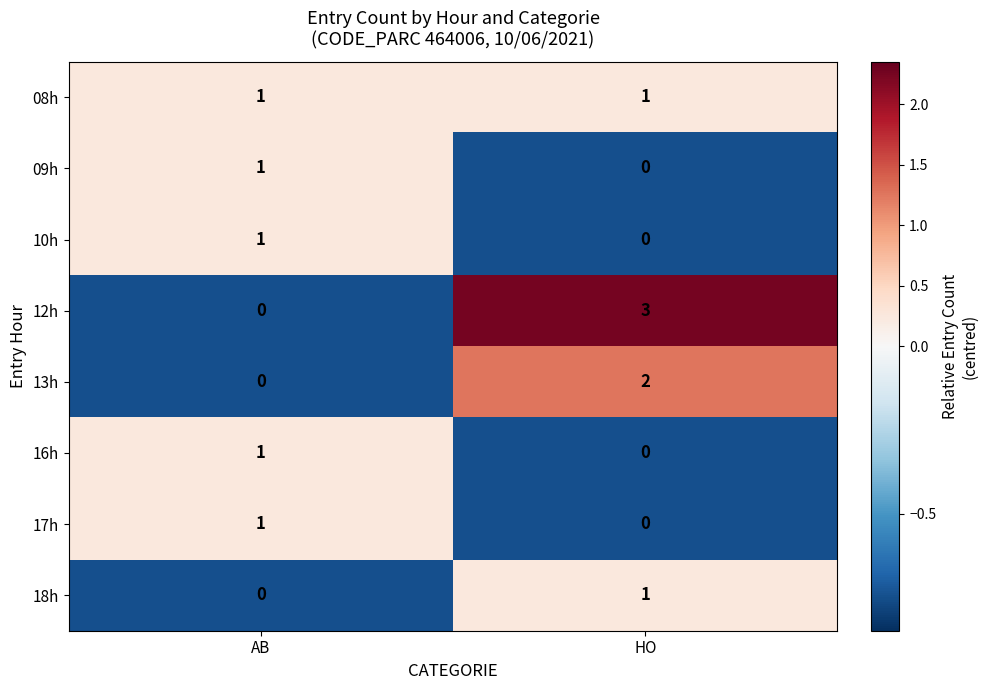

At which label is 17h closest to 0?

HO